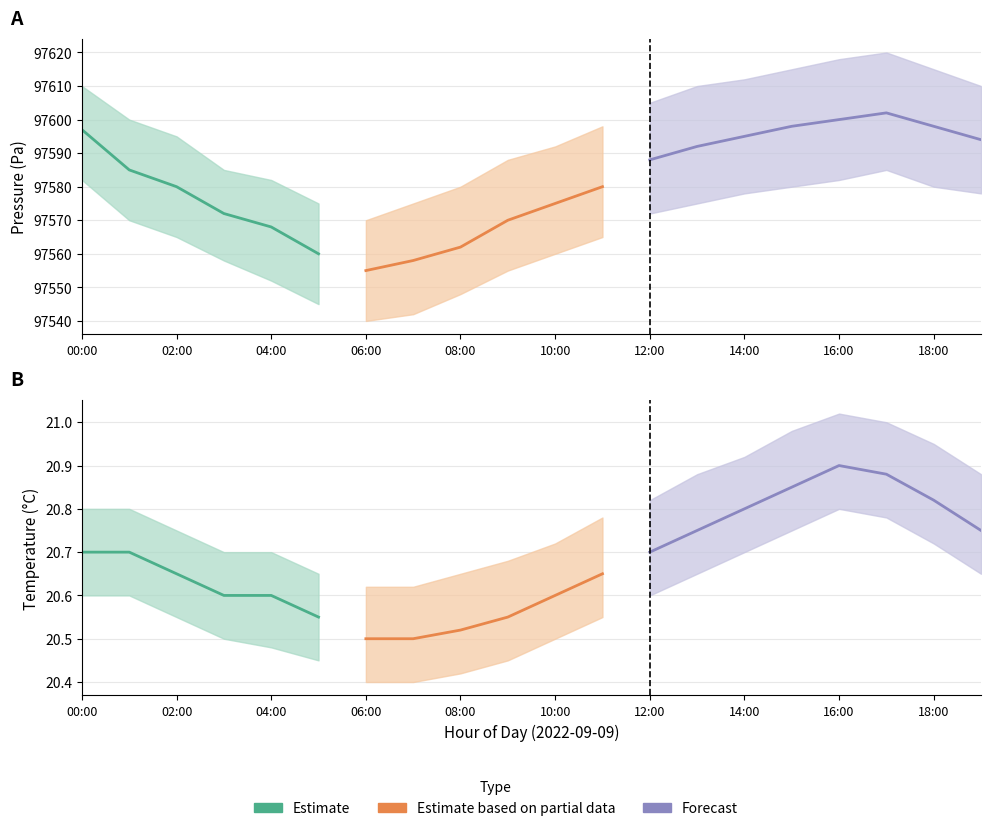

Is it true that pressure_upper equals 97575.0 at 07:00?

True